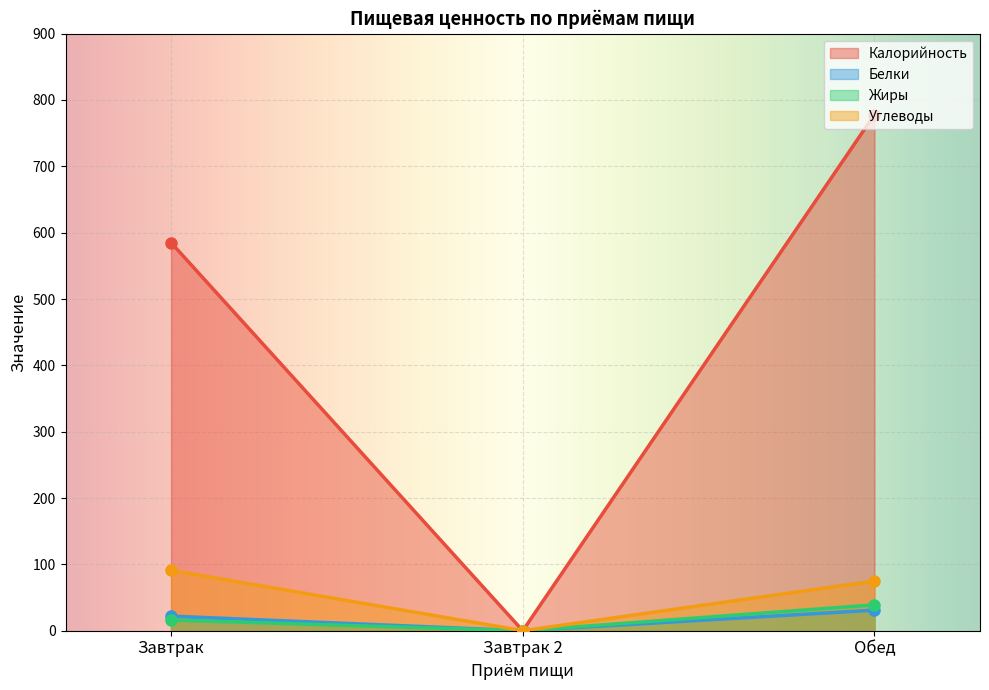

List the series in order of their peak value, lowest first.

Белки, Жиры, Углеводы, Калорийность